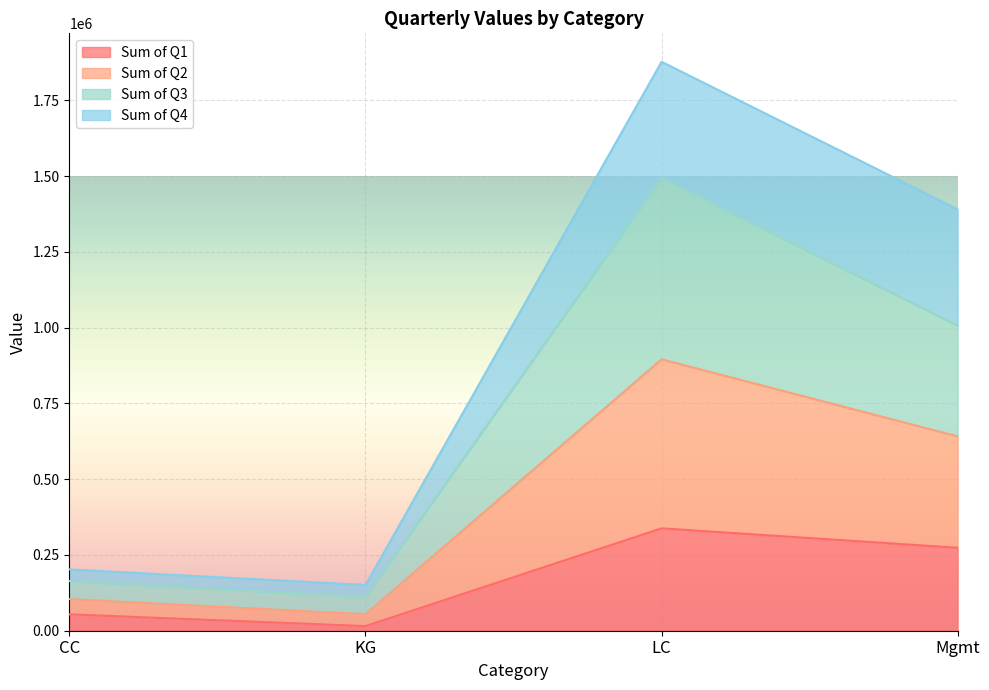

Is the value of Sum of Q3 at CC greater than the value of Sum of Q1 at KG?

Yes